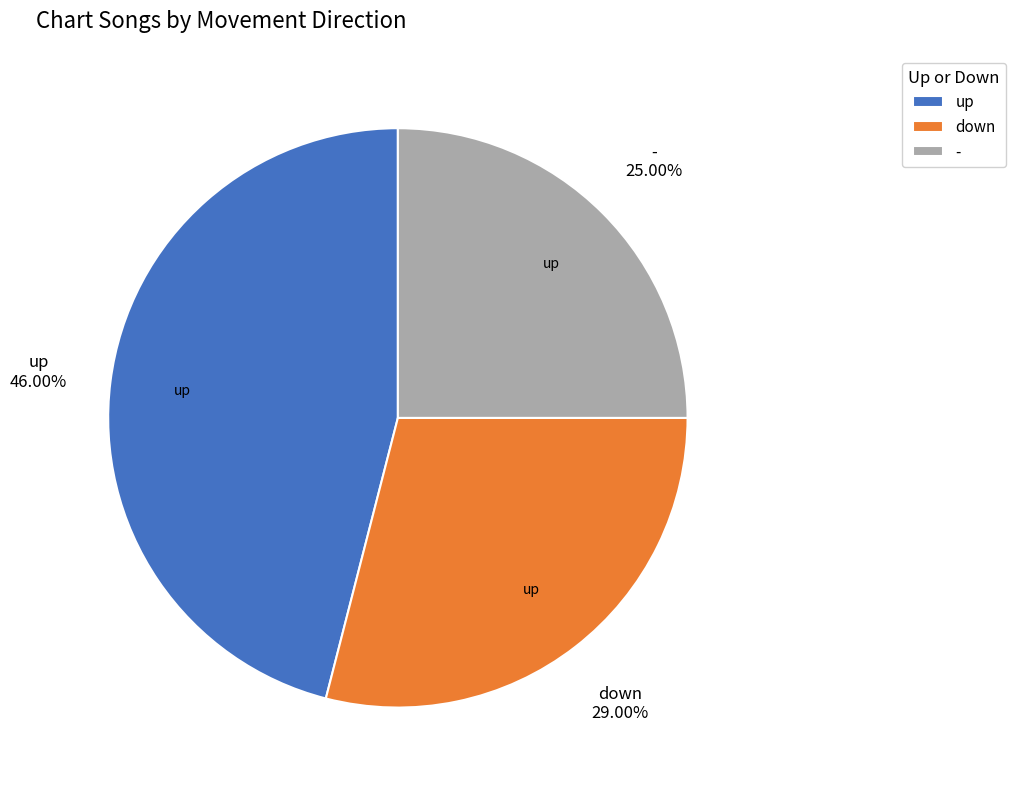

To the nearest percent, what portion does up represent?

46%